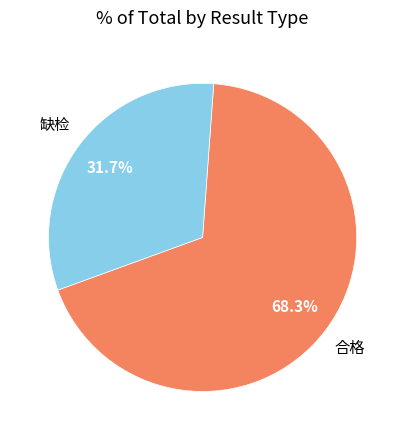

Approximately how many times larger is the value at 合格 compared to 缺检?

2.2